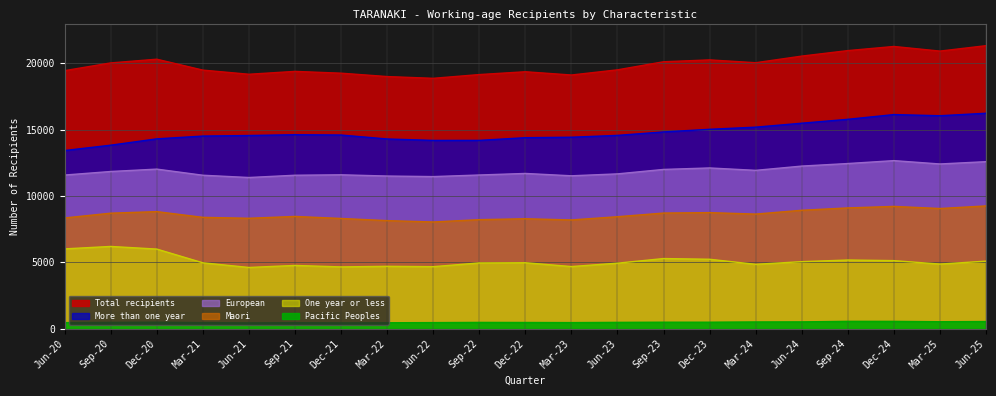

What is the minimum value for European?

11397